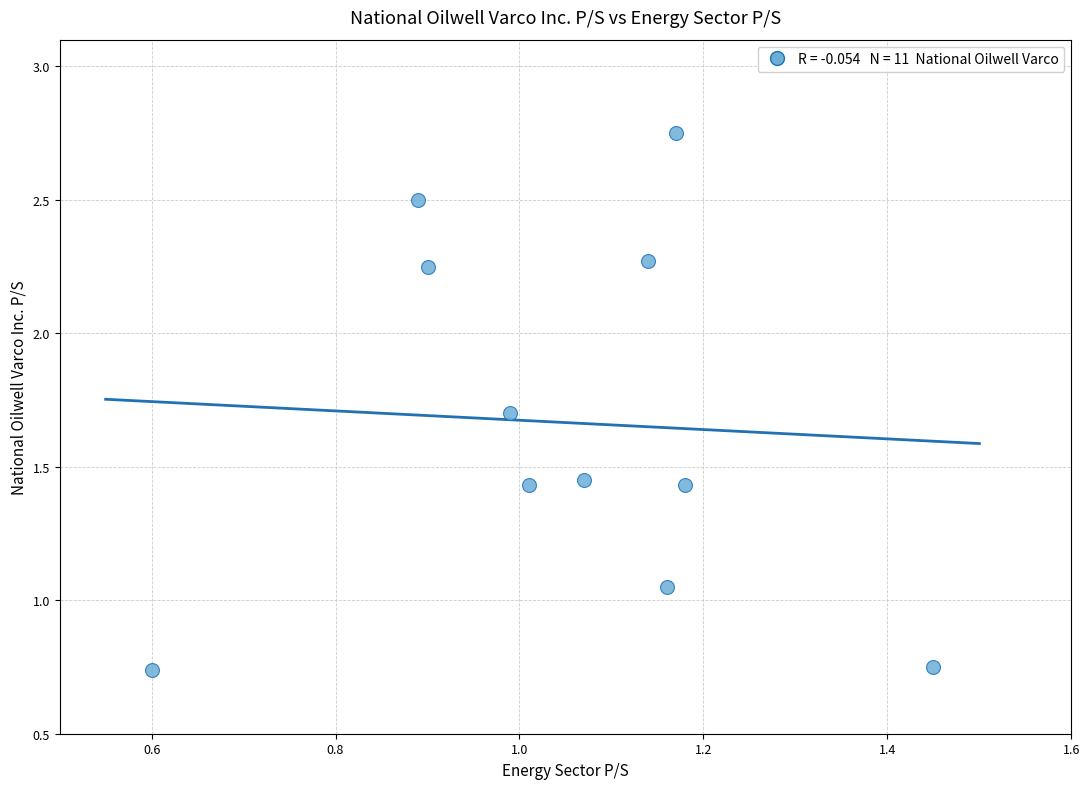

What is the range of Y values (max minus min)?

2.0